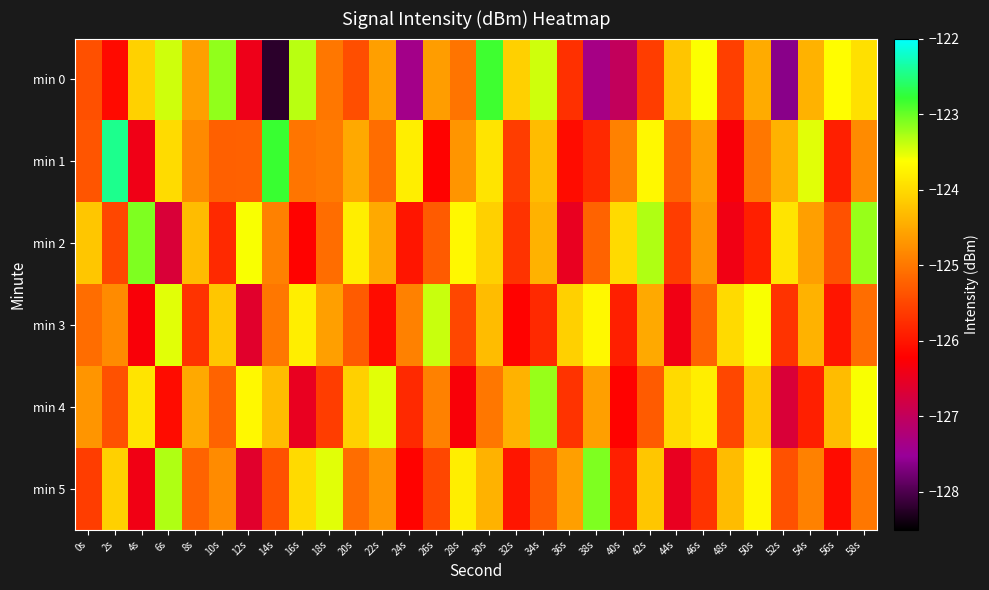

Which category has the lowest value across all series?

14s